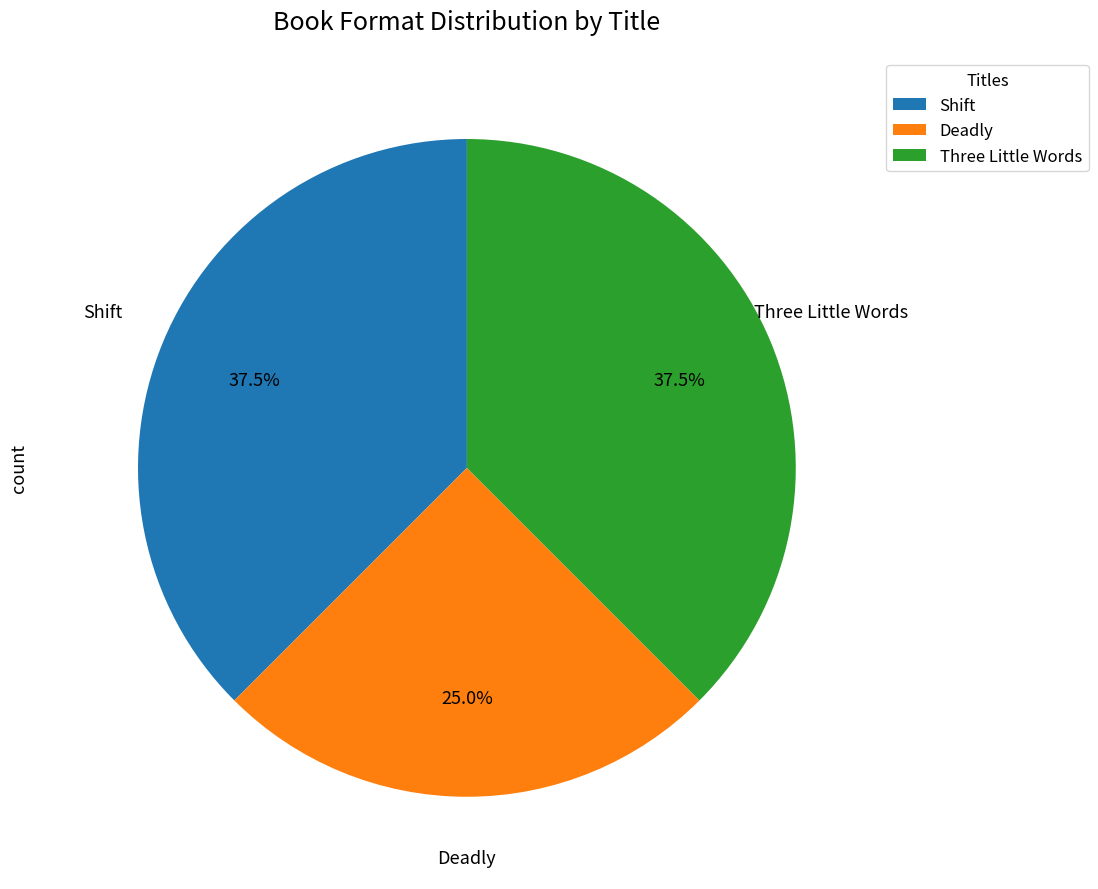

Is there a majority slice in this chart?

No